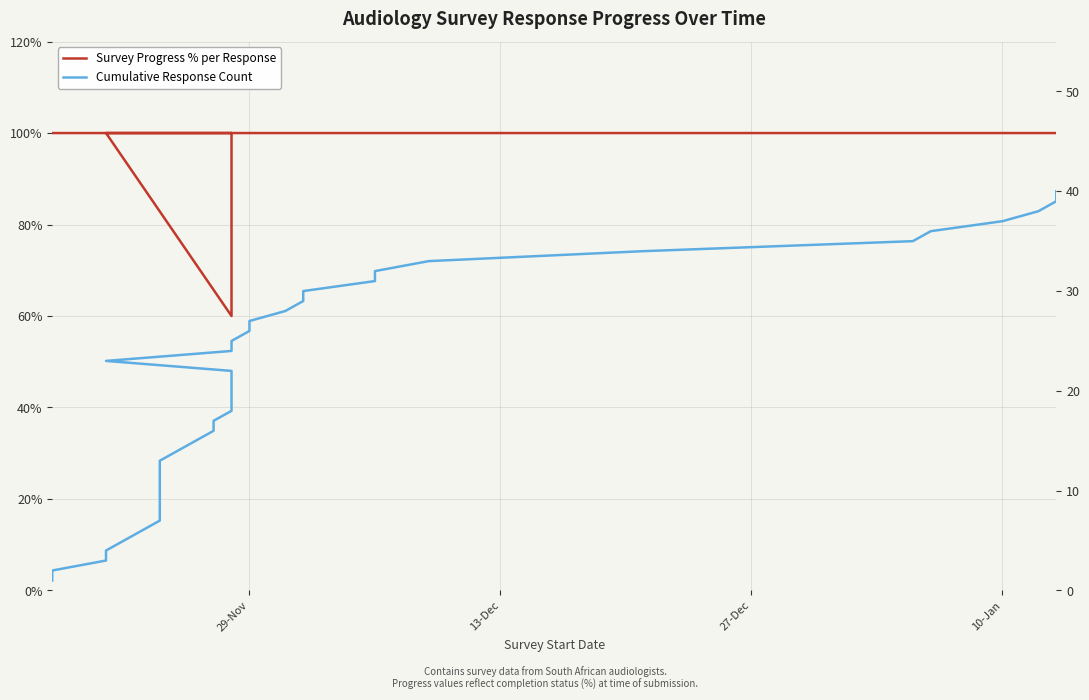

What are all the series names shown in the legend?

Survey Progress % per Response, Cumulative Response Count